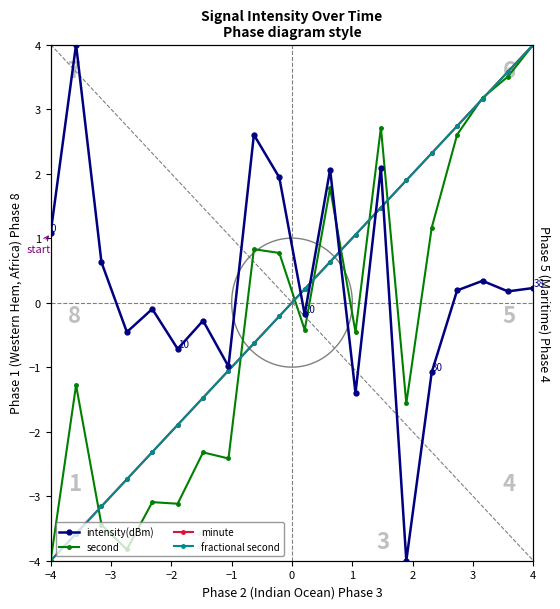

Between 15 and 18, which series saw the biggest shift?

second